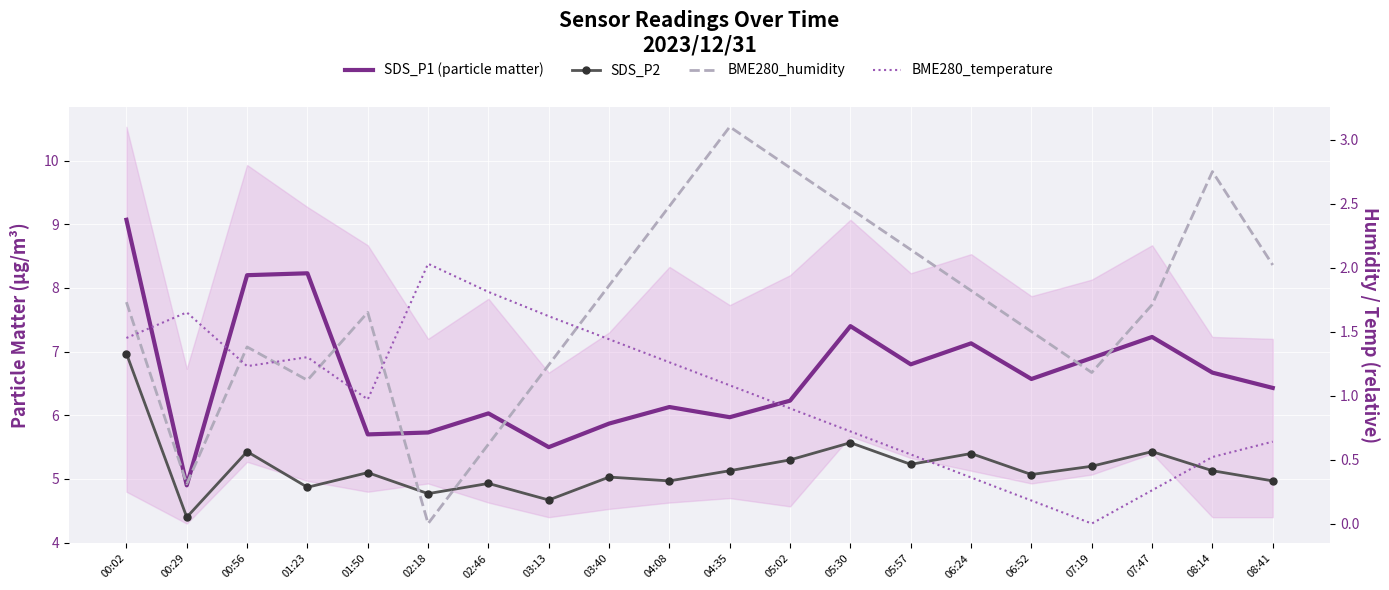

Is this an area chart (filled region under the line)?

No